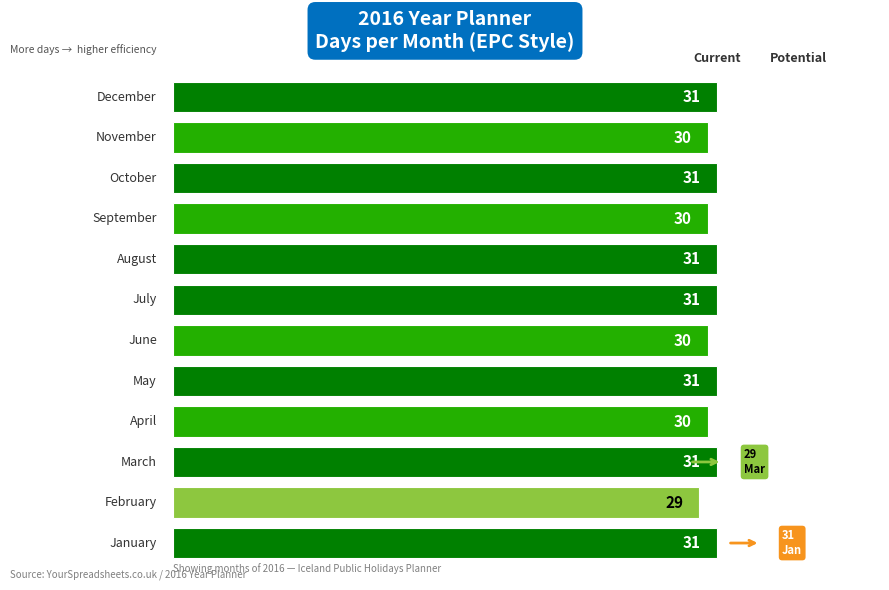

Which series has the largest total across all categories?

Days